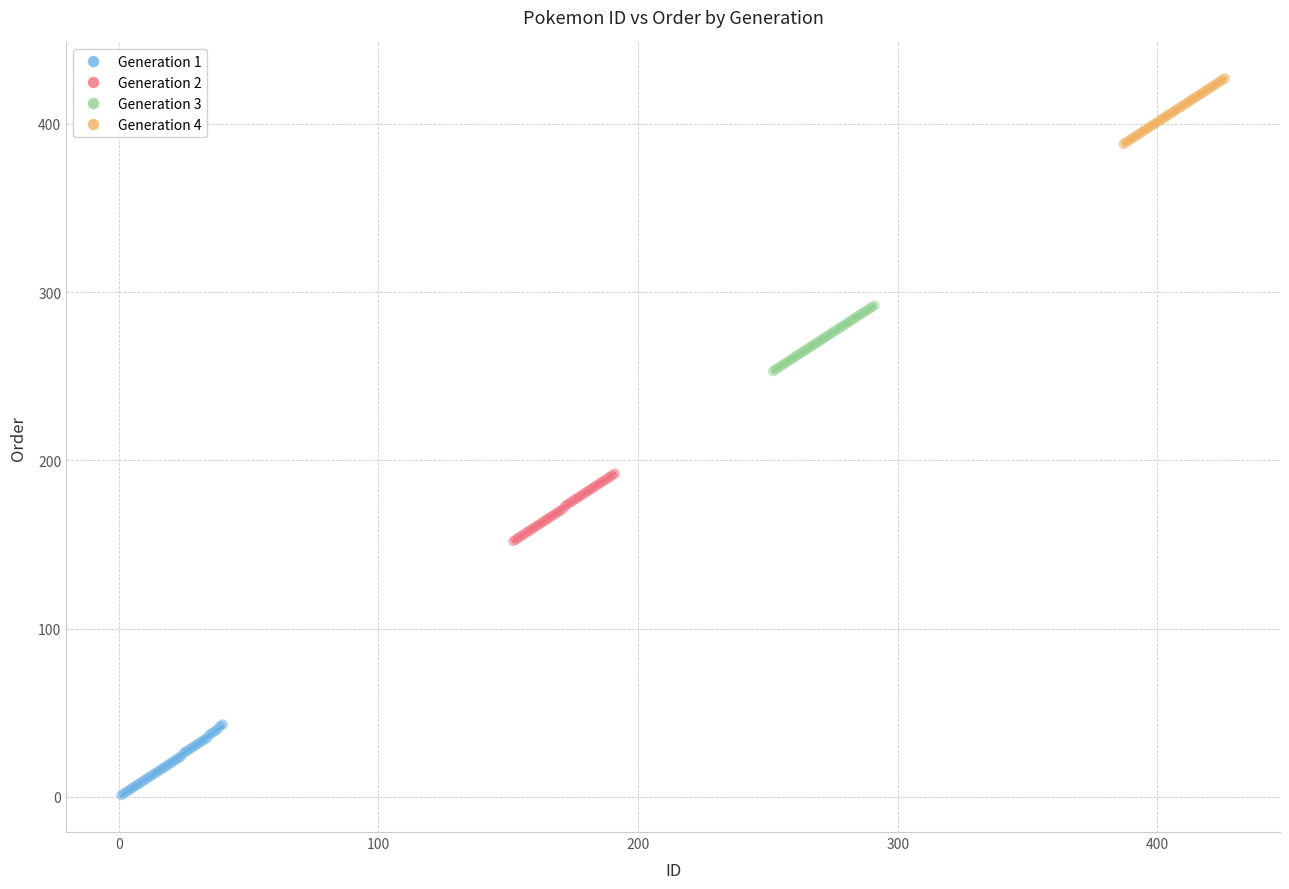

Which series has the widest spread of Y values?

Generation 1